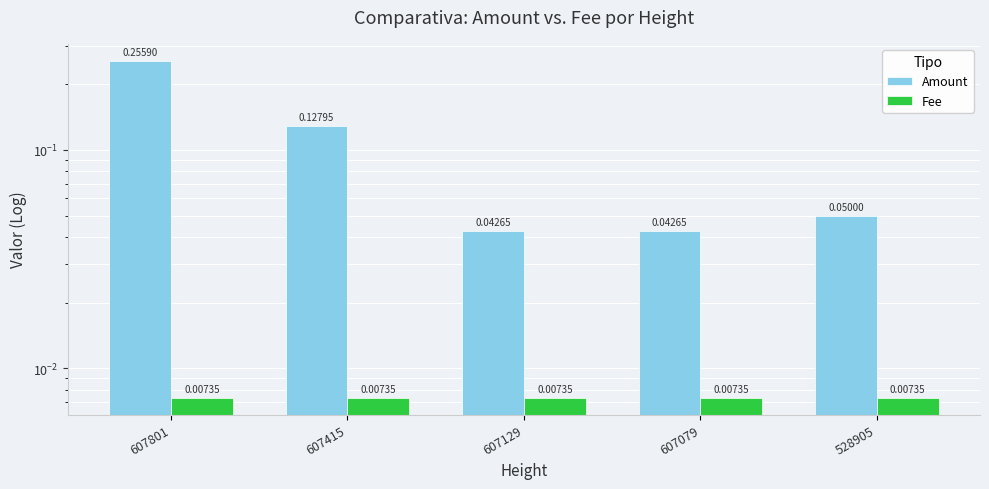

At which category does the chart reach its peak across all series?

607801